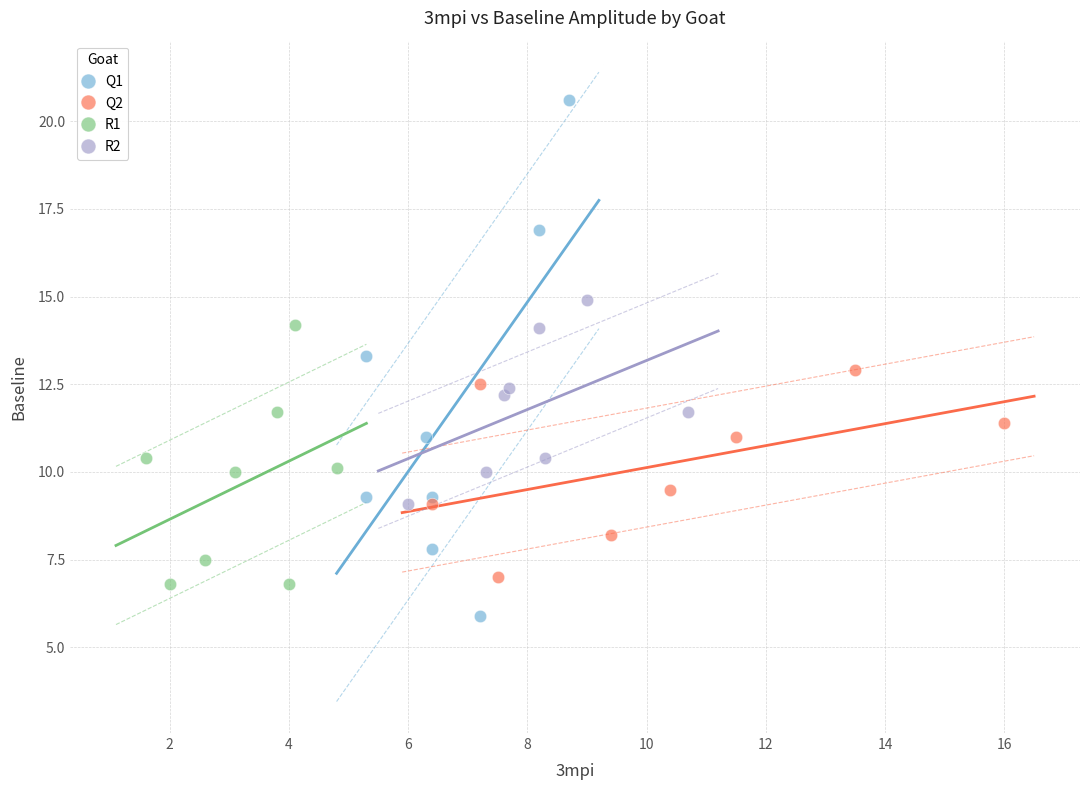

Which series reaches the minimum Y coordinate?

Q1